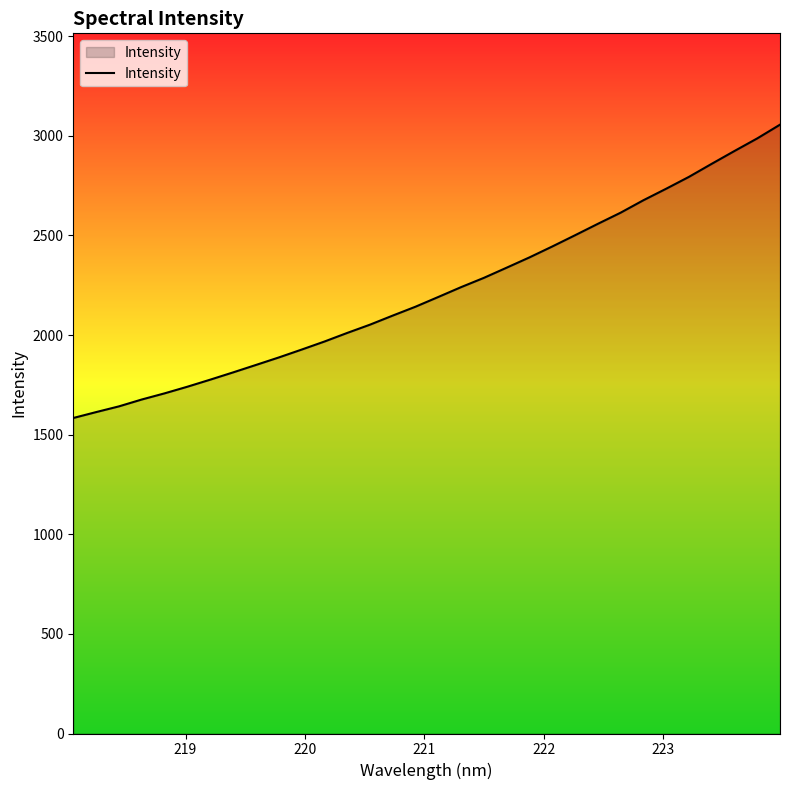

What is the difference between the maximum and minimum values?

1472.5